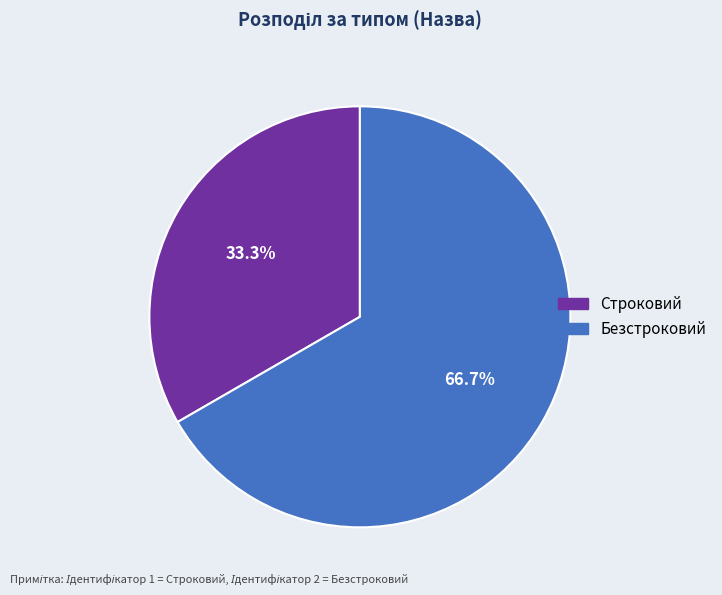

Which slice represents more than half of the pie?

Безстроковий